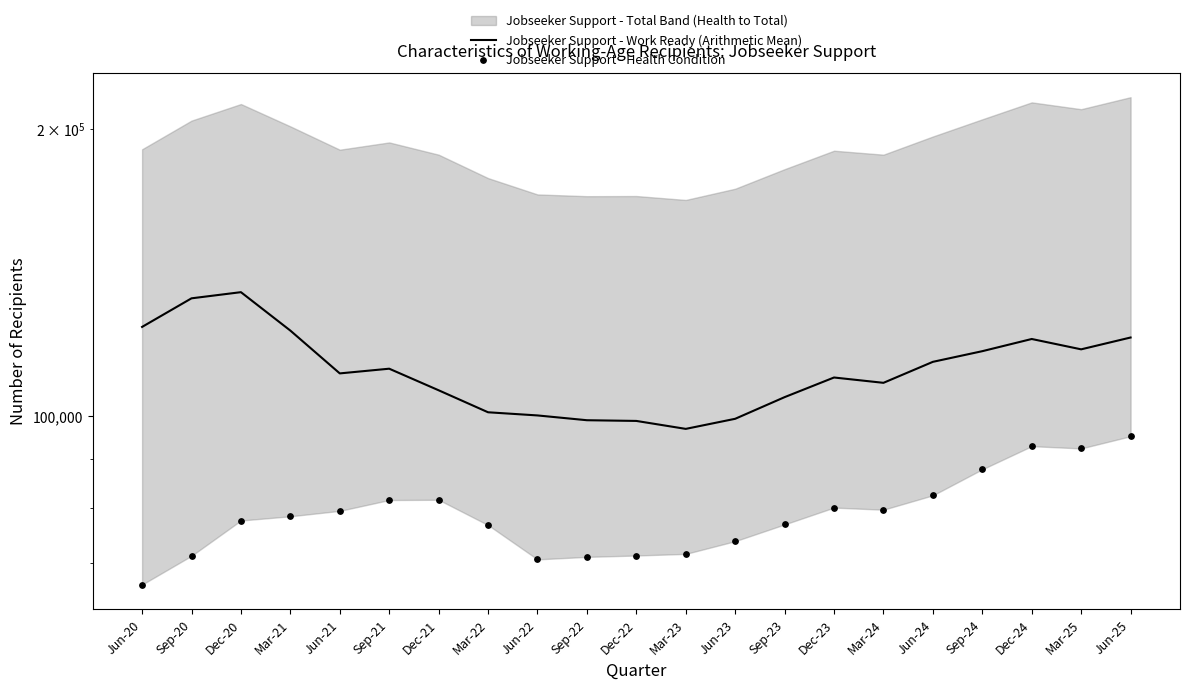

Which series reaches the minimum Y coordinate?

Jobseeker Support - Health Condition